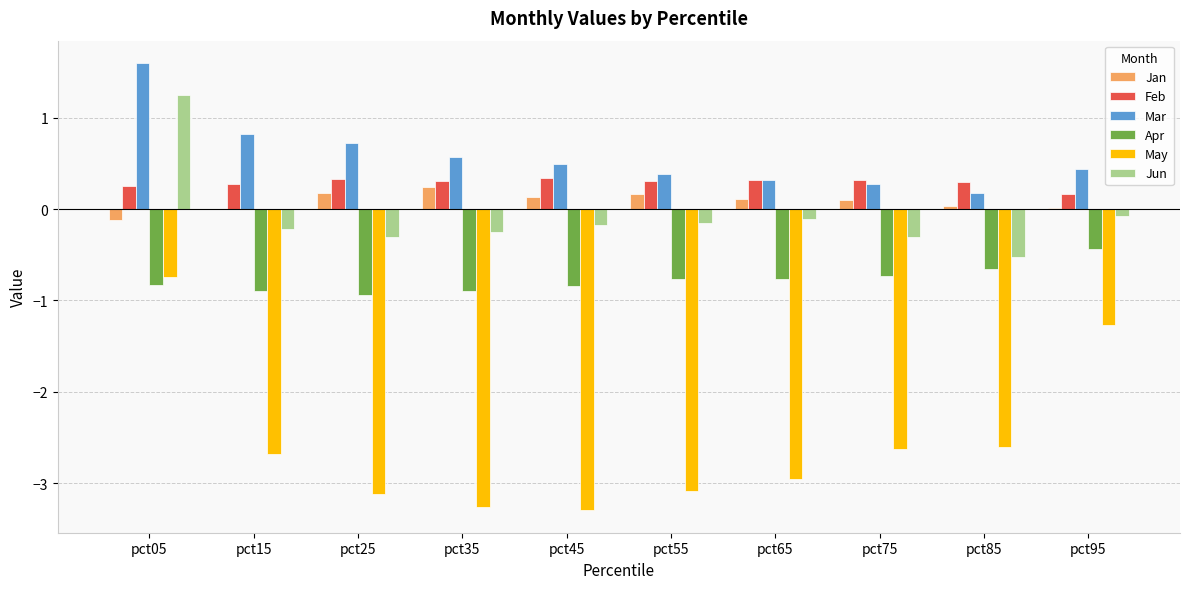

The value of Mar at pct45 is 0.5. True or false?

True